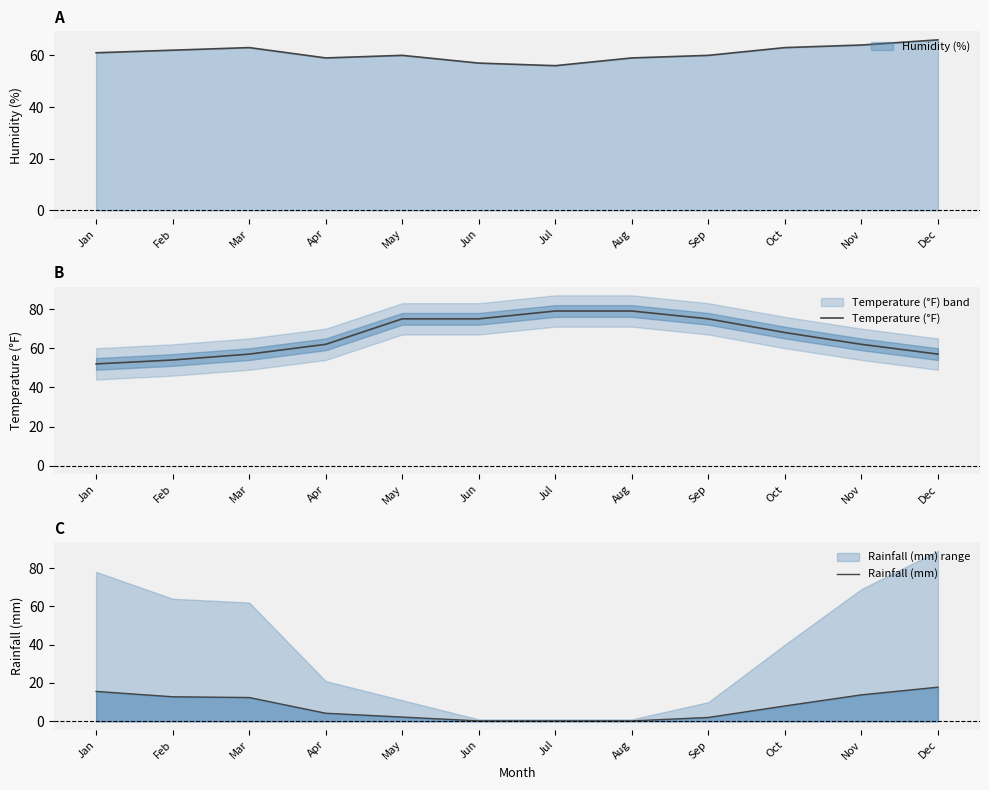

Where is Temperature (°F) nearest to the value 65?

Apr